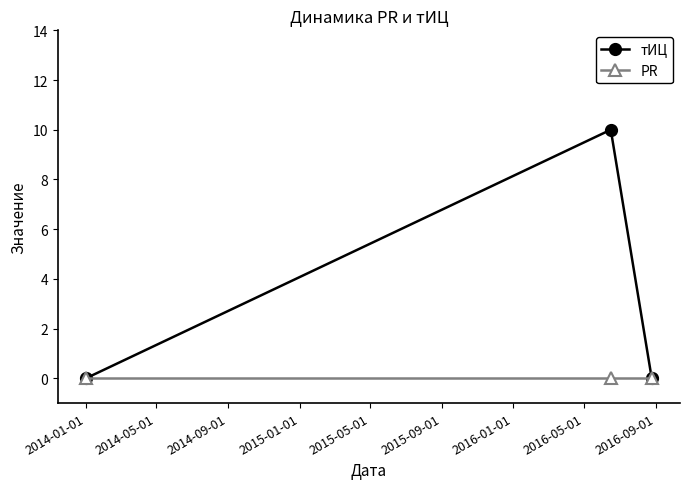

Rank the series by their maximum value, from highest to lowest.

тИЦ, PR